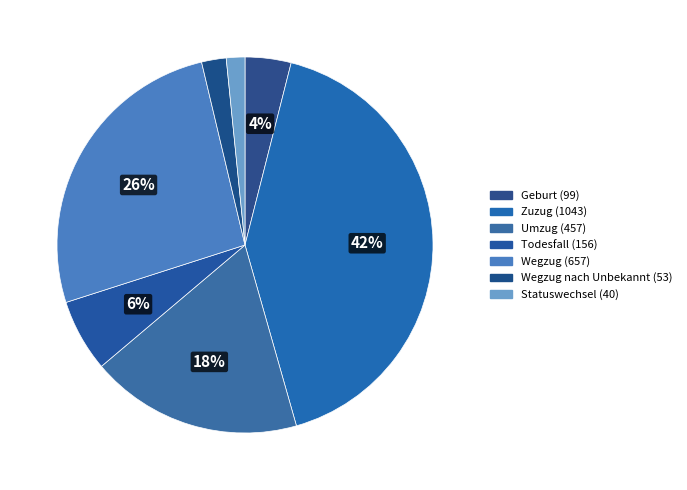

How many segments does this pie chart have?

7